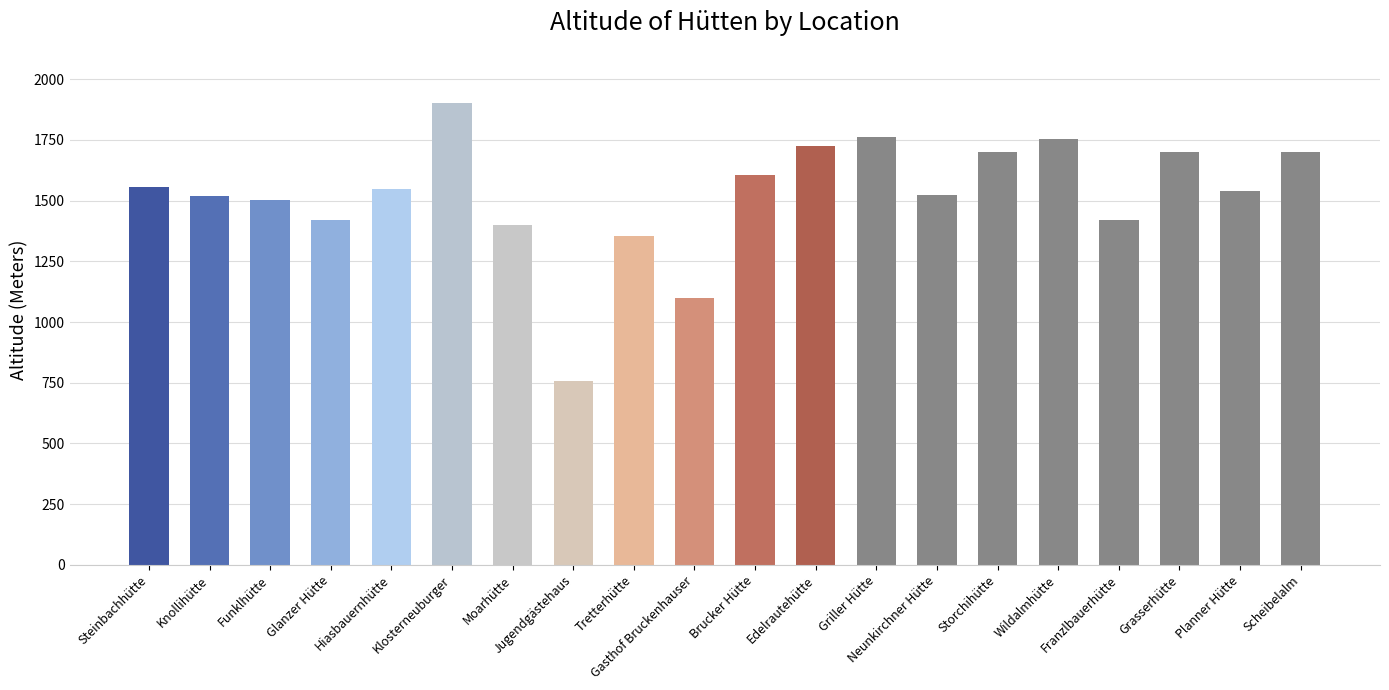

What is the label of the 18th bar from the right?

Funklhütte